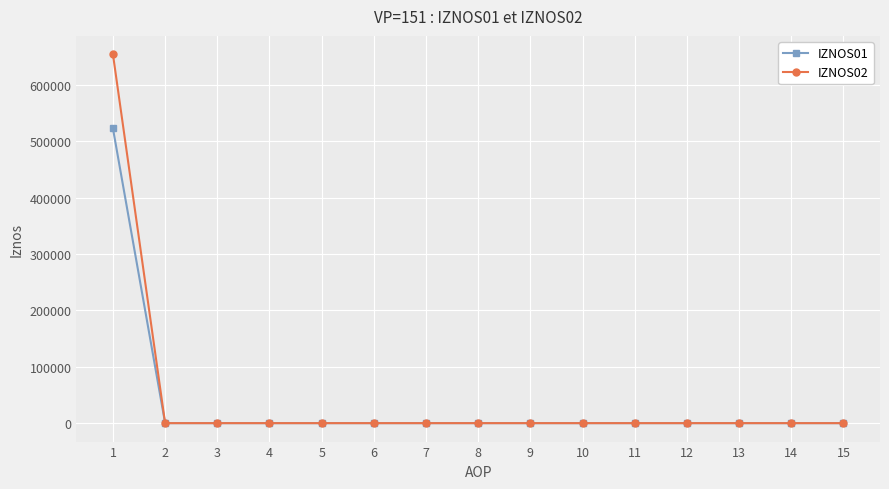

The value of IZNOS02 at 5 is 310889.5. True or false?

False